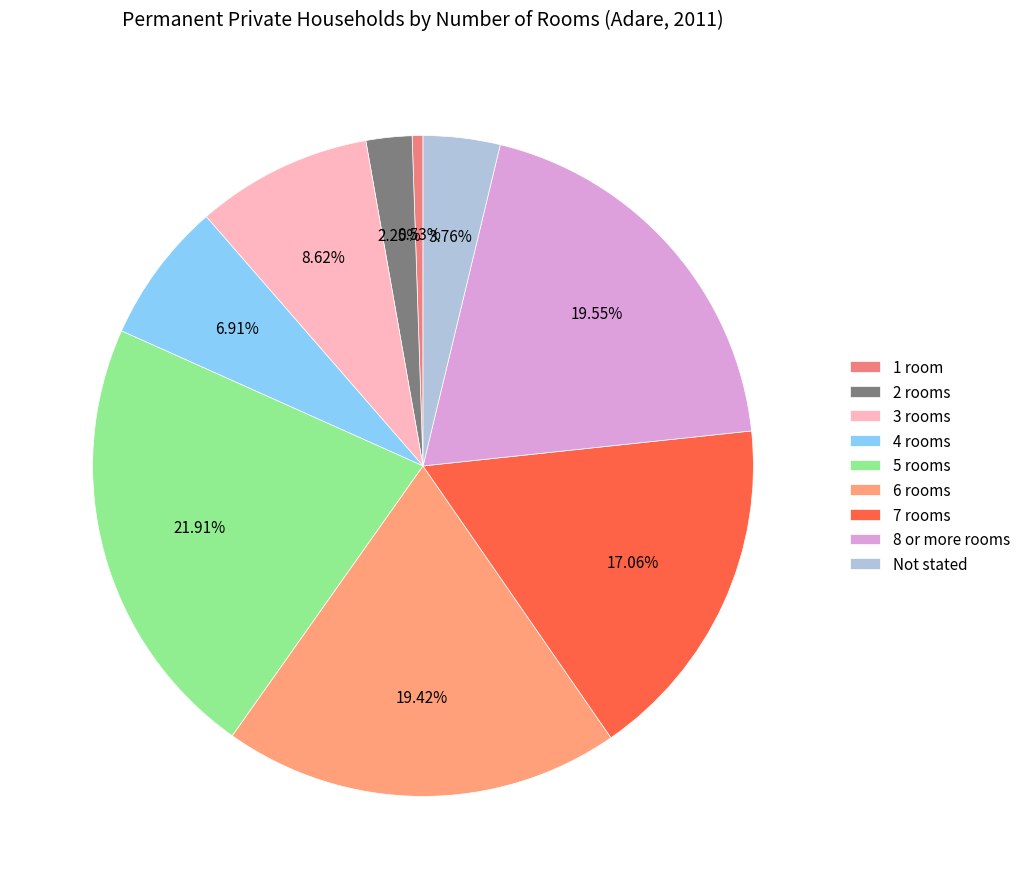

Rank the categories by value from highest to lowest.

5 rooms, 8 or more rooms, 6 rooms, 7 rooms, 3 rooms, 4 rooms, Not stated, 2 rooms, 1 room